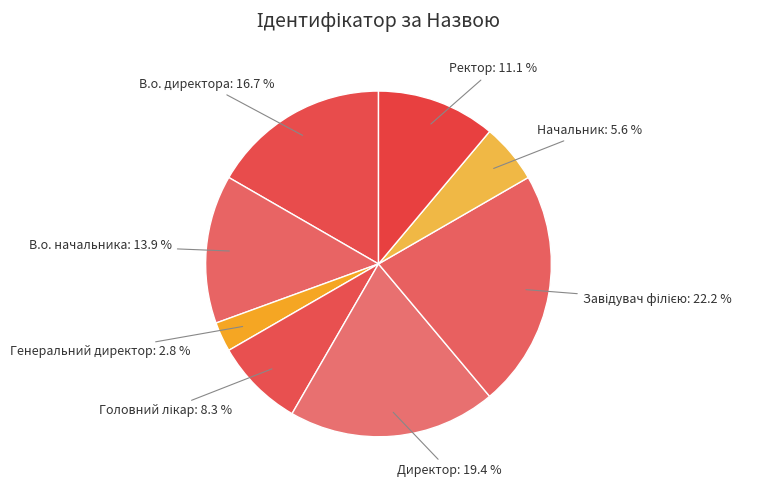

What percentage is the Директор slice, to the nearest percent?

19%